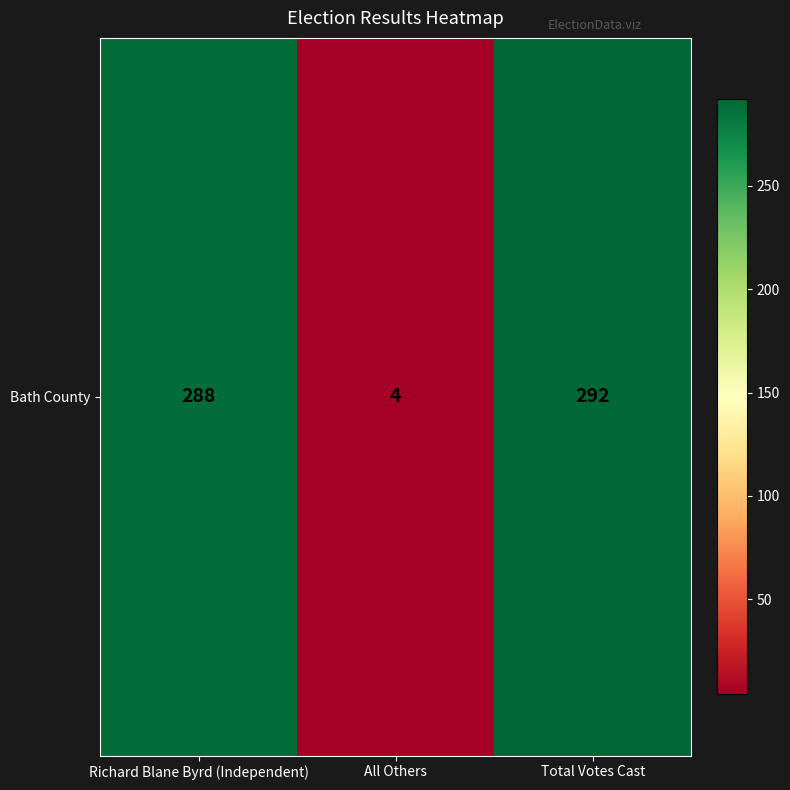

Where does the data first go above 288?

Total Votes Cast